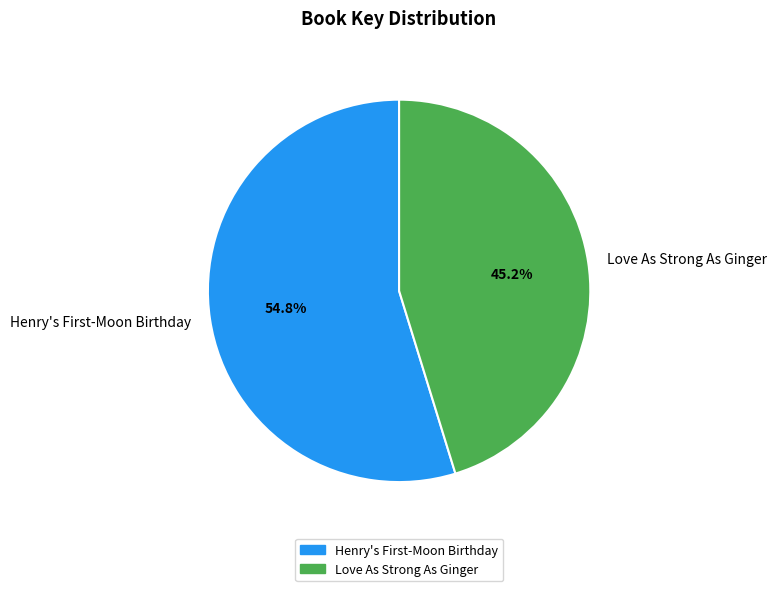

Count the number of slices in the pie.

2